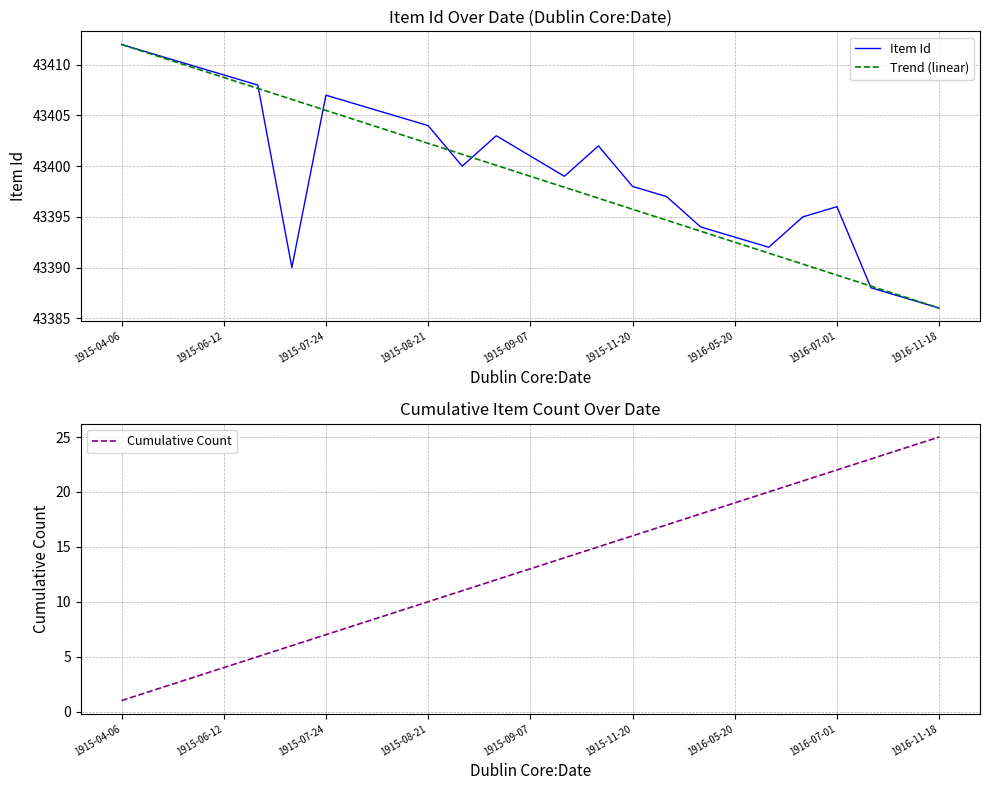

Which category has the lowest value in the Cumulative Count series?

1915-04-06